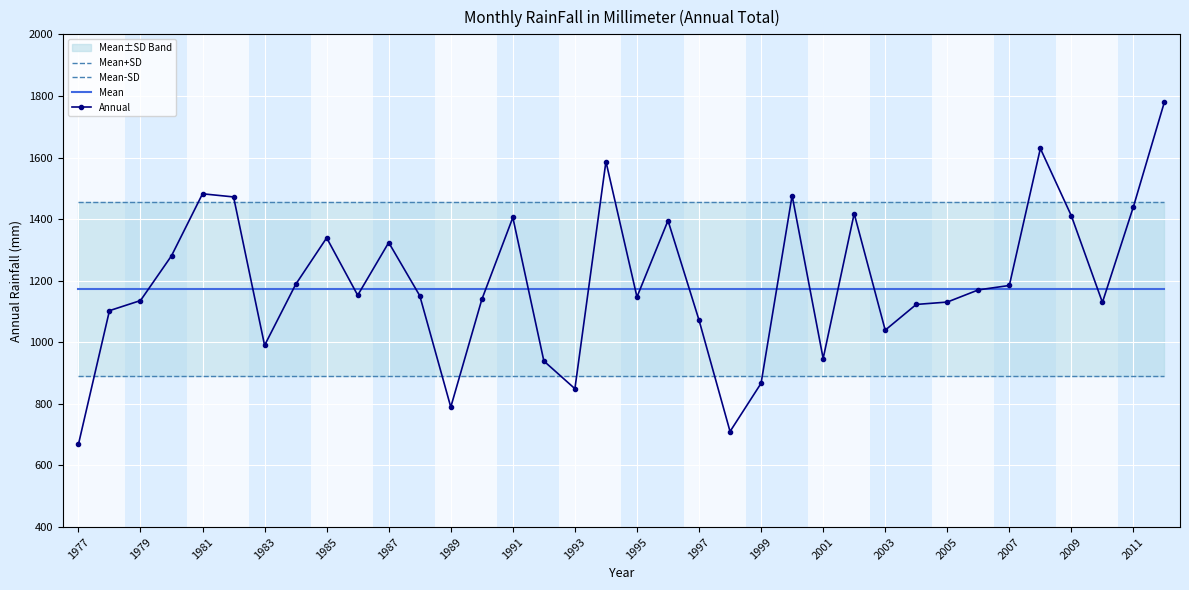

How many intersections are there between Annual and Mean+SD?

9